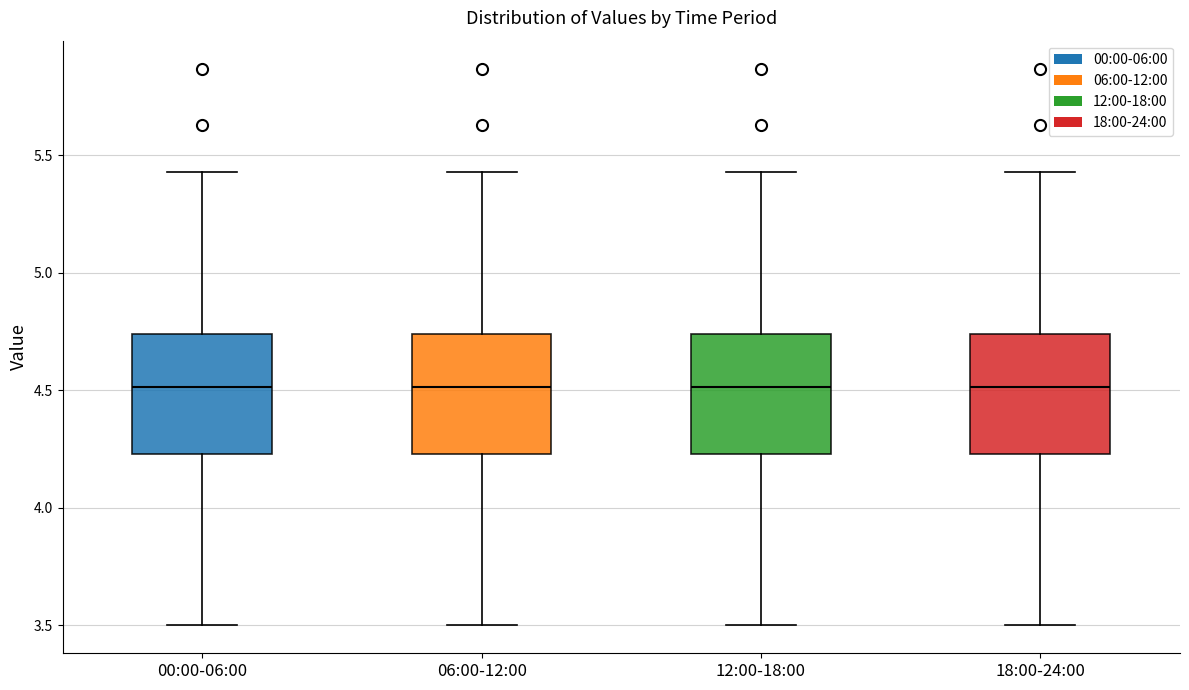

Reading left to right, transcribe this box plot: for each box, give where its median line is, the range the box spans, and where its two whiskers end, as read against the y-axis. The values are not printed on the chart, so give them approximately, as read against the axis.

00:00-06:00: median 4.50, box 4.25 to 4.75, whiskers 3.50 to 5.45
06:00-12:00: median 4.50, box 4.25 to 4.75, whiskers 3.50 to 5.45
12:00-18:00: median 4.50, box 4.25 to 4.75, whiskers 3.50 to 5.45
18:00-24:00: median 4.50, box 4.25 to 4.75, whiskers 3.50 to 5.45